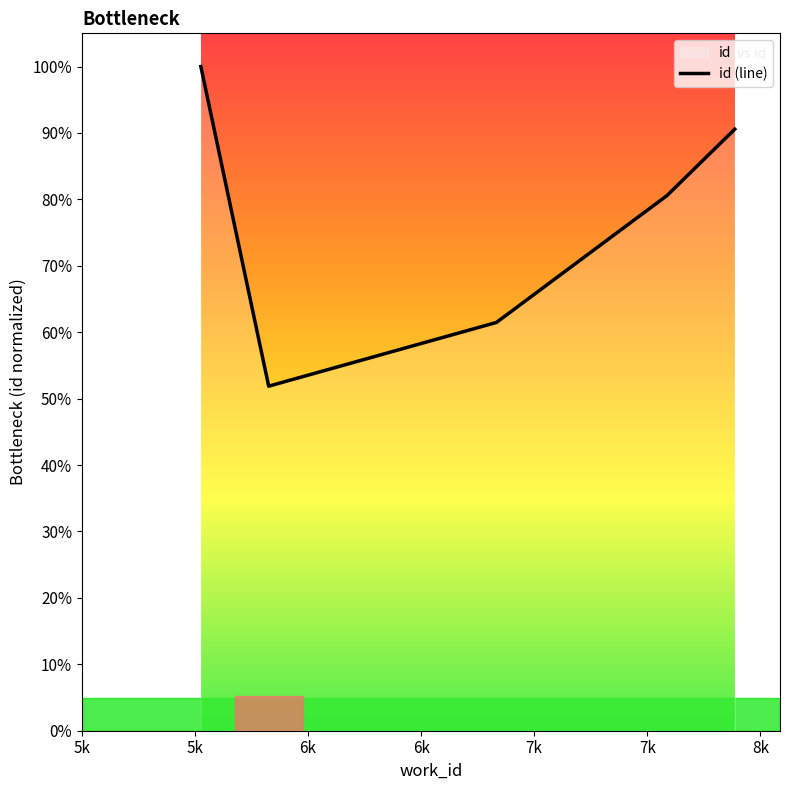

What is the difference between the maximum and minimum values?

48.1